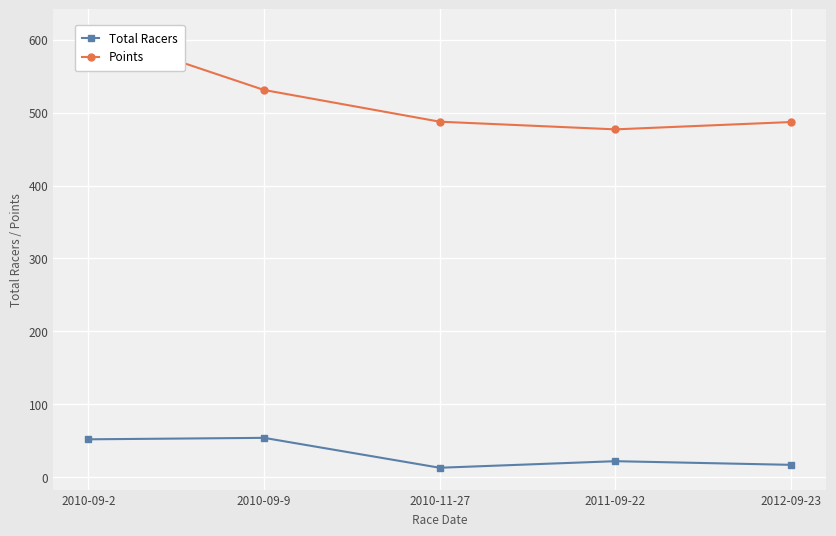

What is the difference between the maximum and minimum values in the Total Racers series?

41